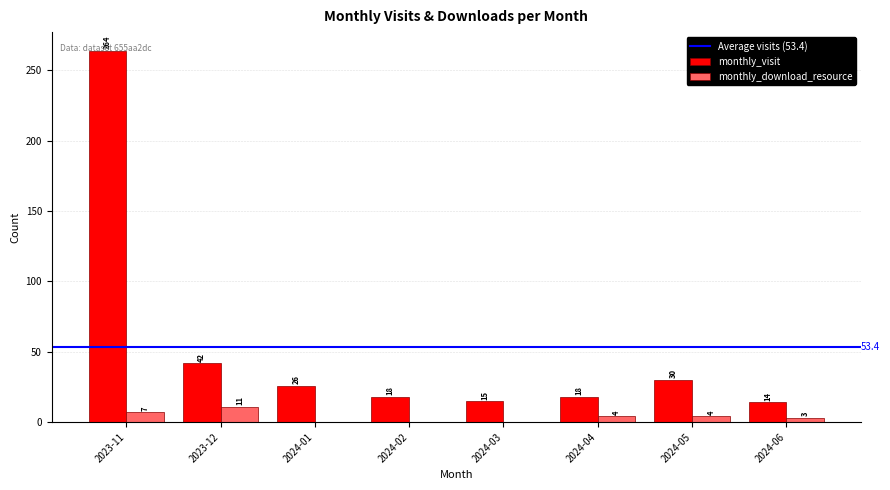

What is the average value of the monthly_download_resource series?

4